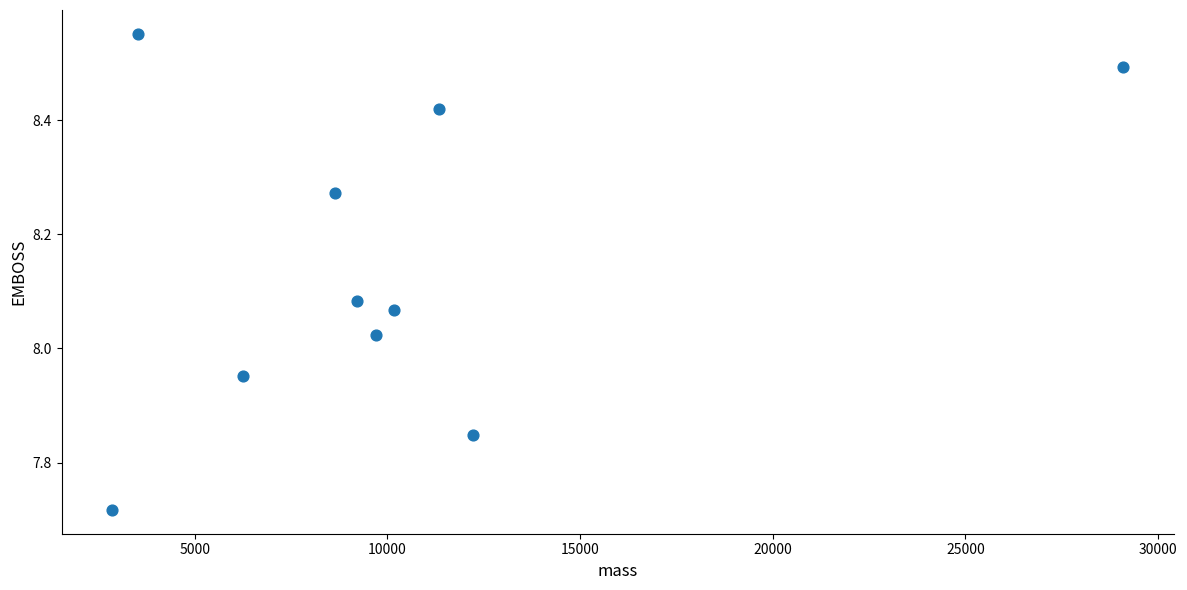

What is the range of Y values (max minus min)?

0.8